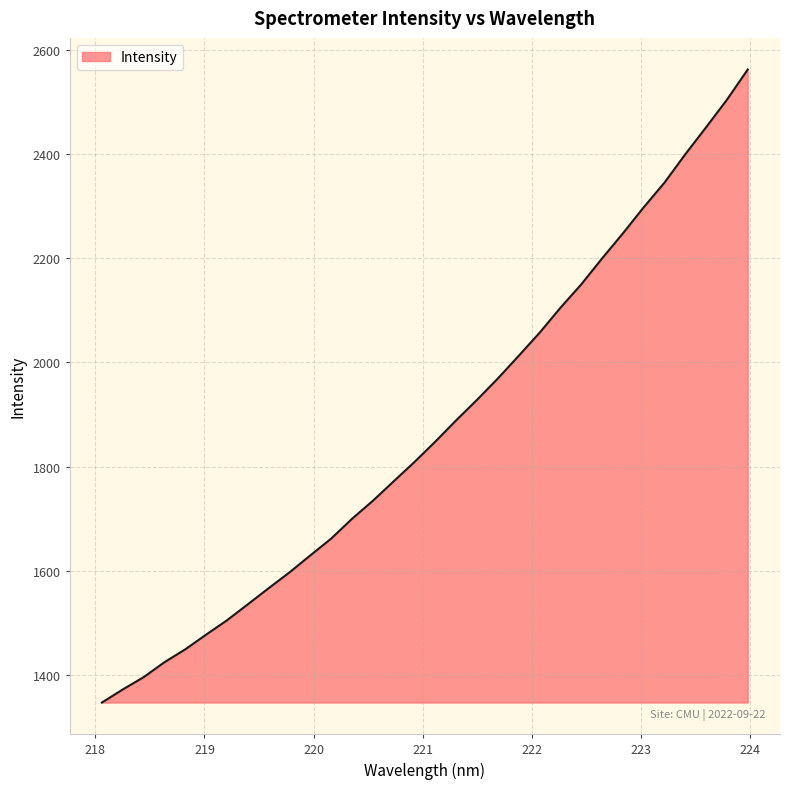

What is the minimum value shown in the chart?

1346.7